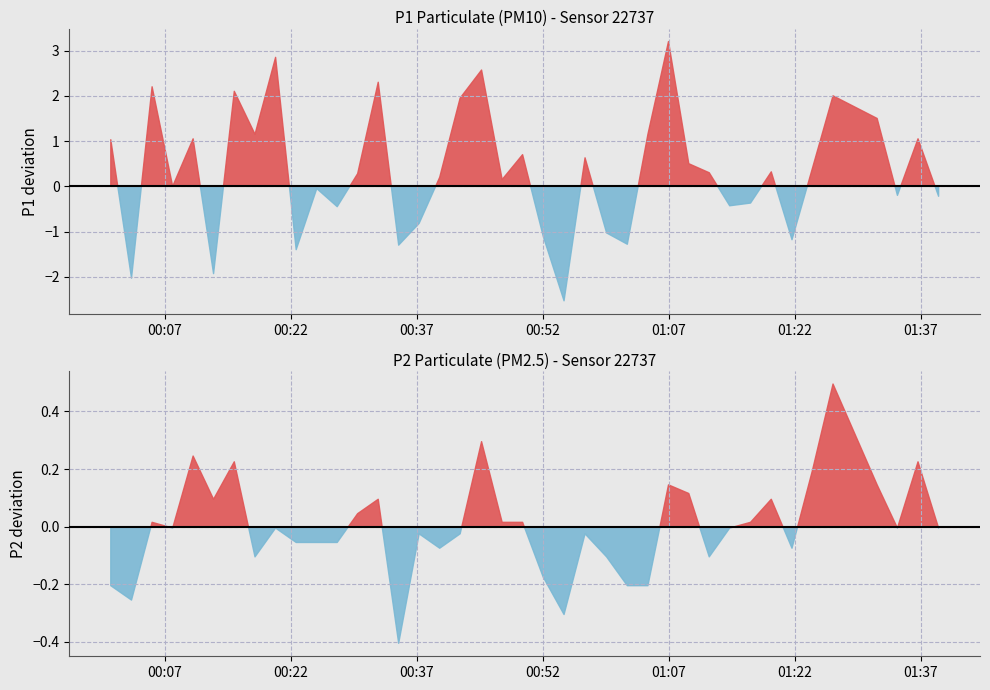

True or false: P2 and P1 cross at least once.

False